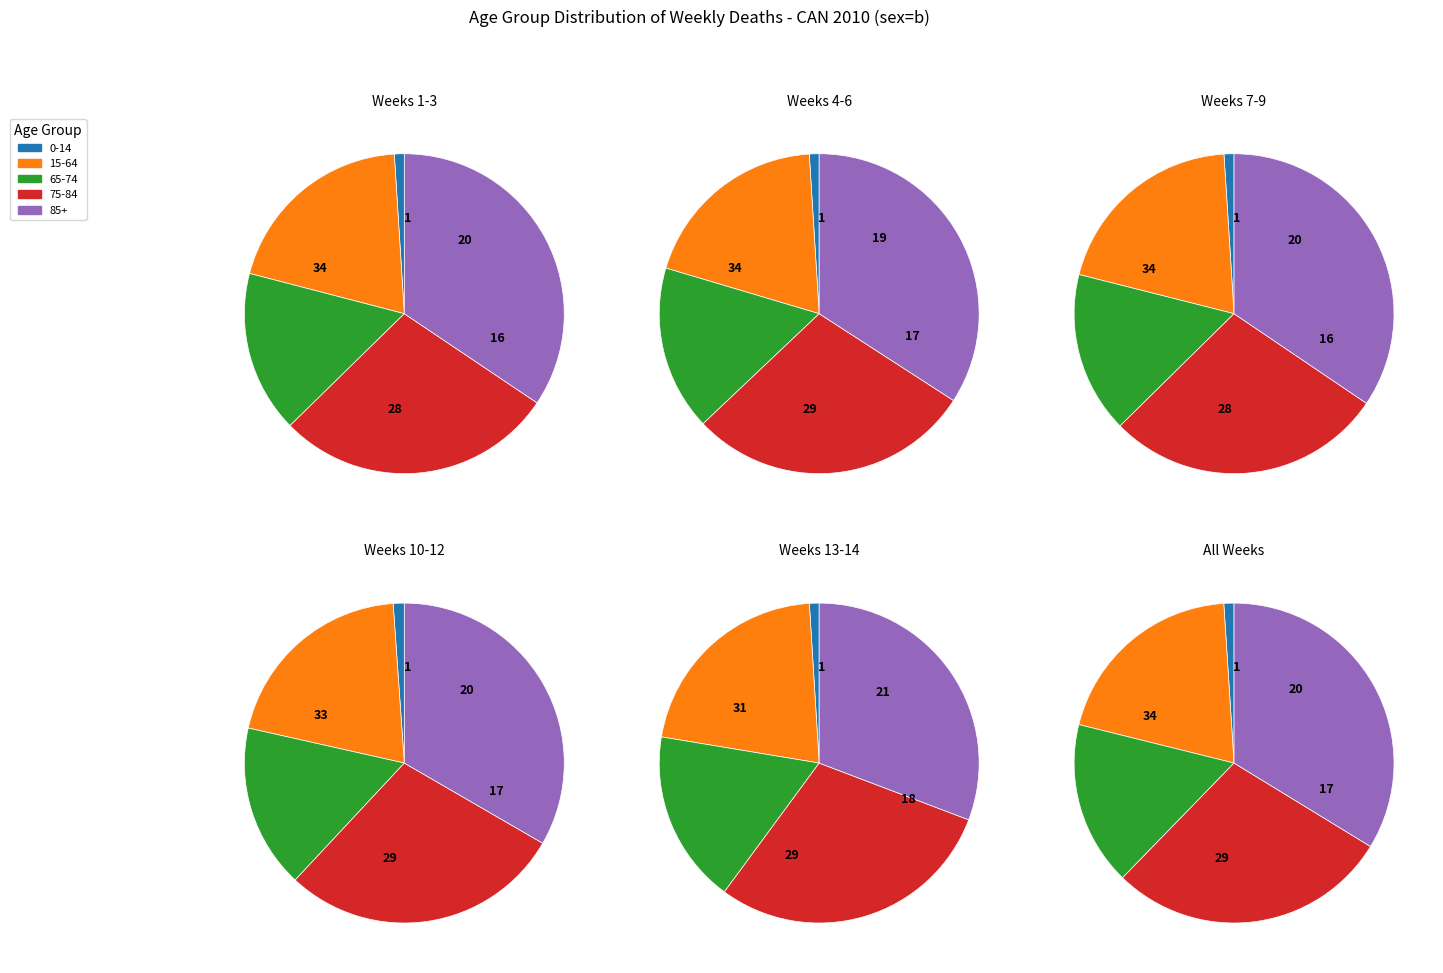

Is 0 the majority of the pie?

No